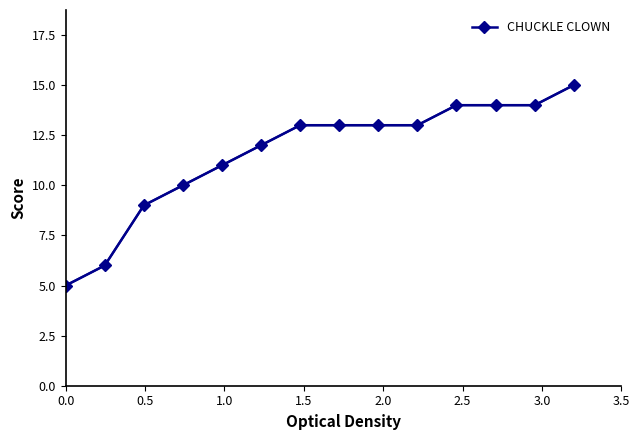

What is the difference between the maximum and minimum values?

10